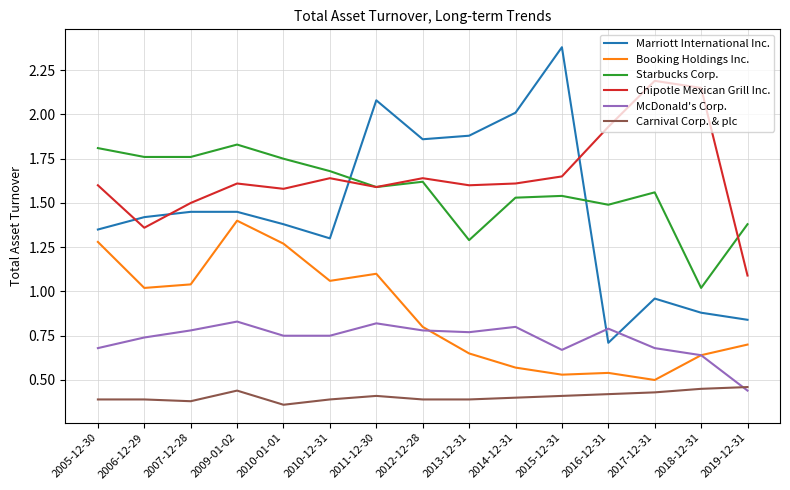

Is this an area chart (filled region under the line)?

No